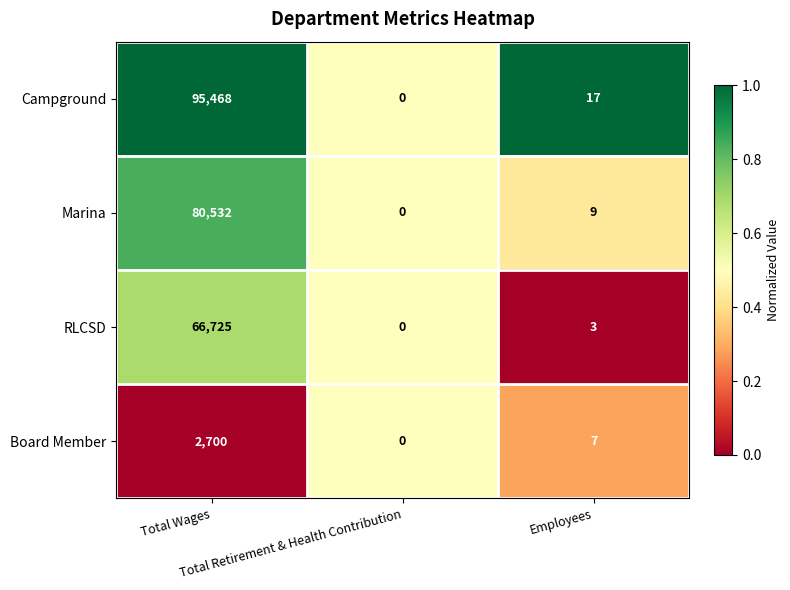

What is the maximum value for Marina?

80532